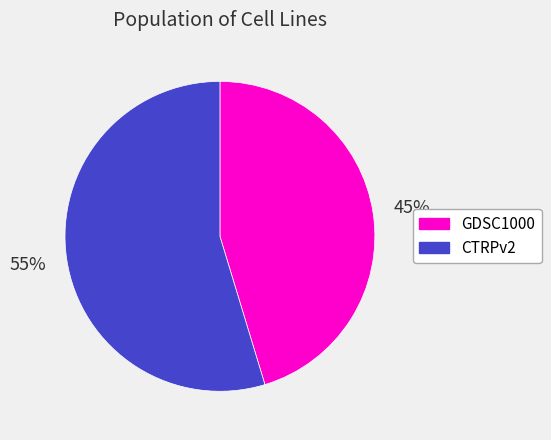

To the nearest percent, what is the average slice percentage?

50%